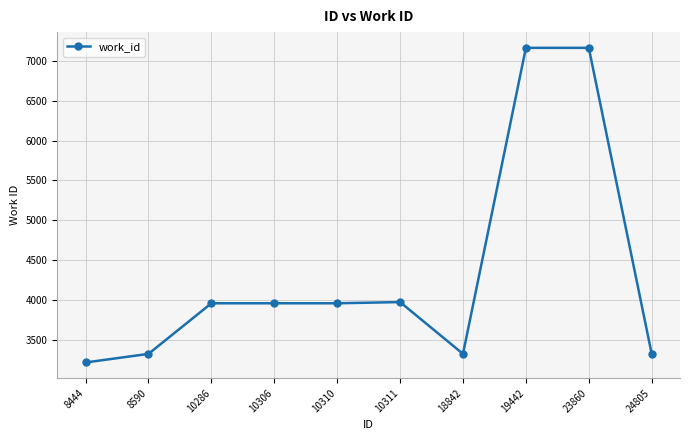

What is the smallest value displayed?

3214